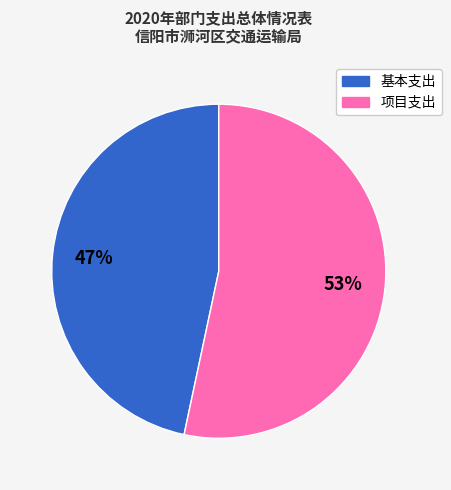

Is there any slice that represents more than half of the pie?

Yes